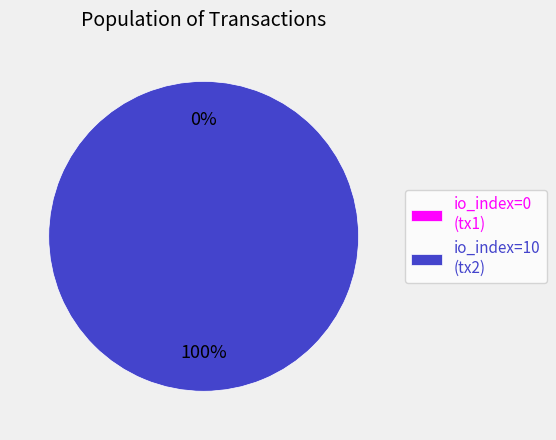

True or false: io_index=10 accounts for 95% of the total.

False